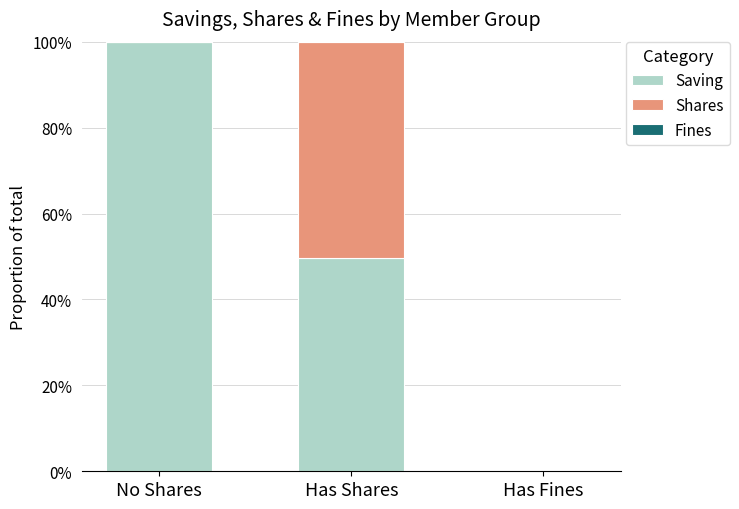

Is it true that Saving equals 34.8 at Has Fines?

False